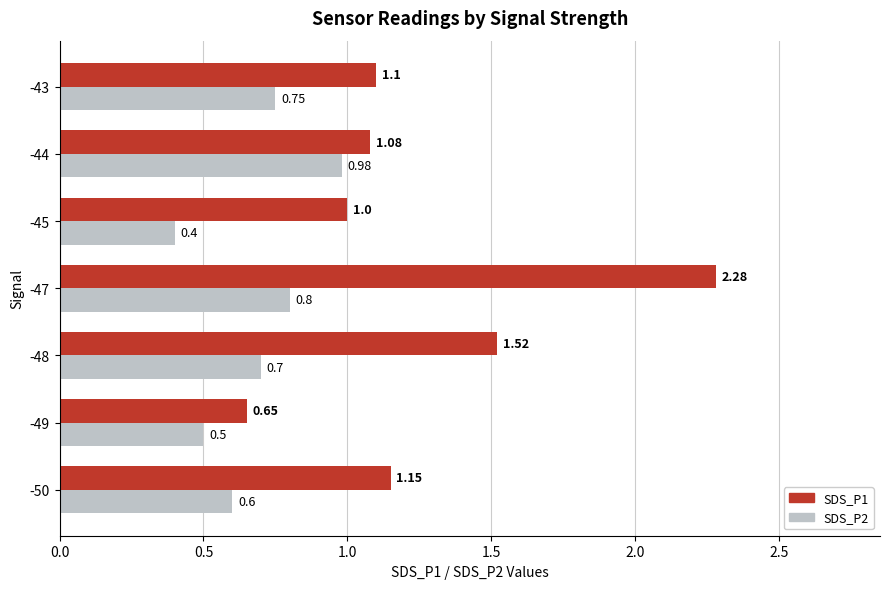

Which series has the largest total across all categories?

SDS_P1